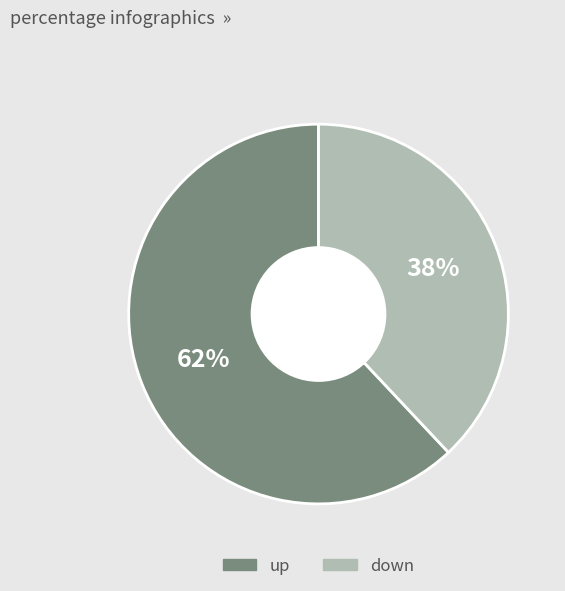

What percentage is the down slice, to the nearest percent?

38%